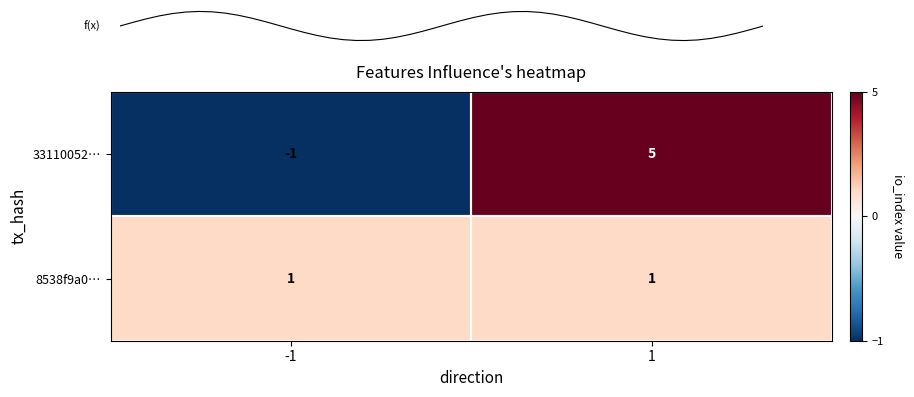

Reading right to left, what are all the values shown in this chart?

33110052913fe29d2a819dbb587d49042a36f64: 5	-1
8538f9a088b1c2a38df7772cba893fbe2ced5c2: 1	1